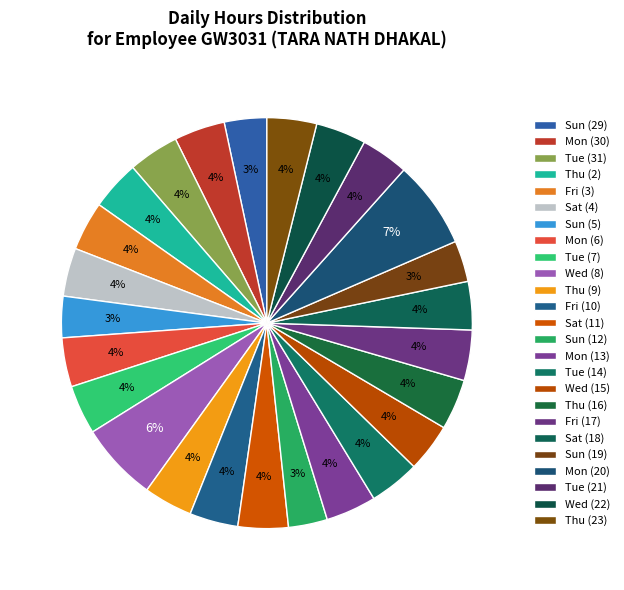

How many slices are in this pie chart?

25